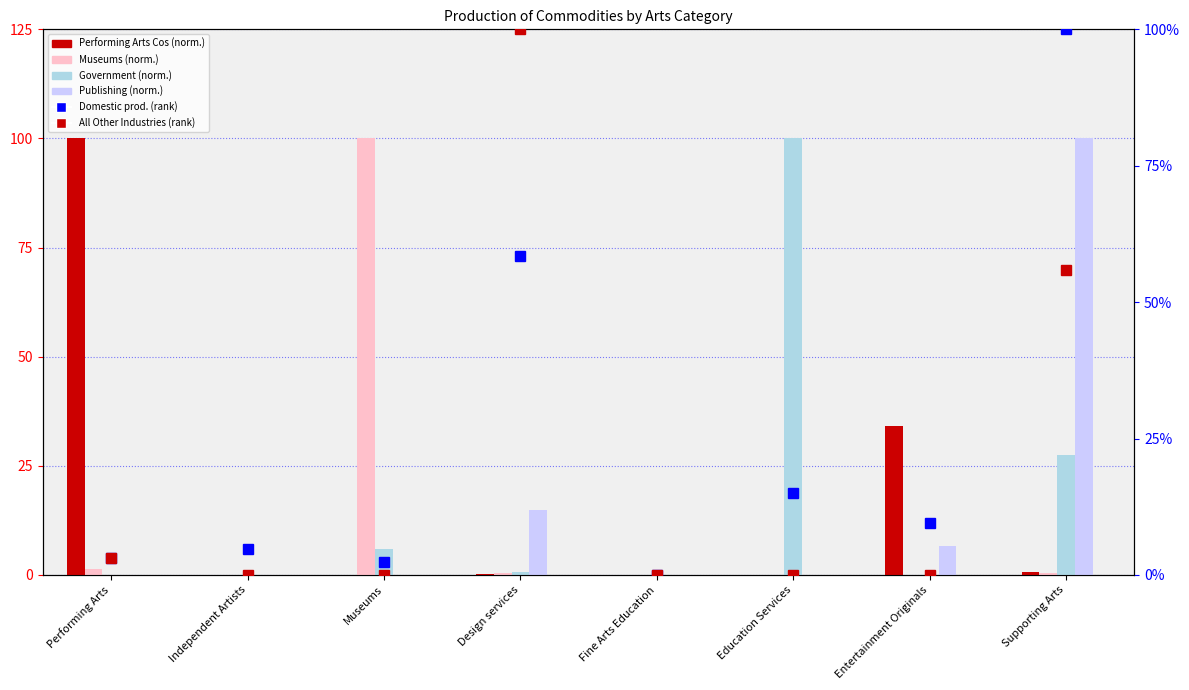

How many categories are shown in the chart?

8